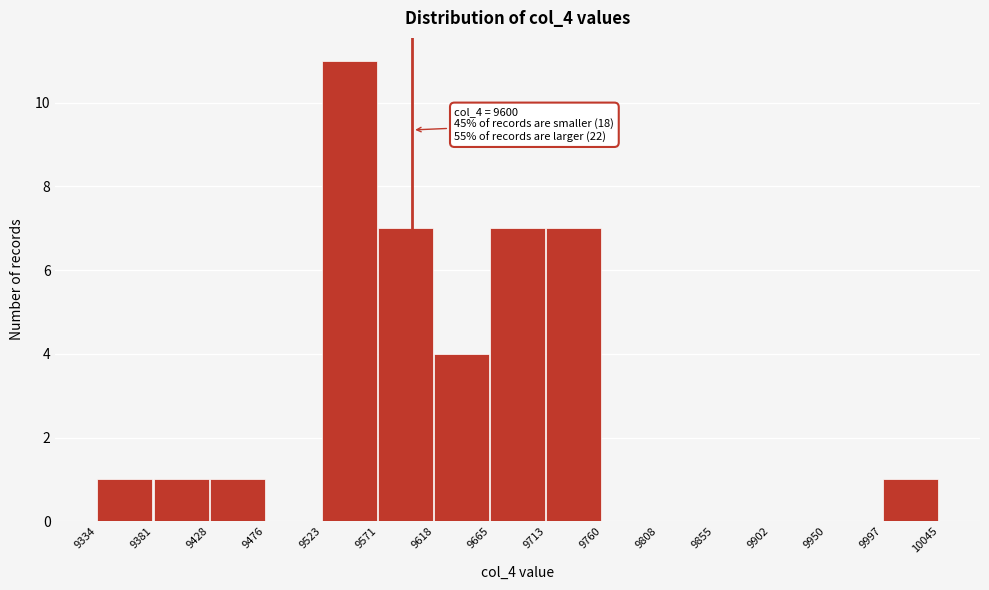

Over which range of the x-axis is the bar tallest?

9523 to 9571